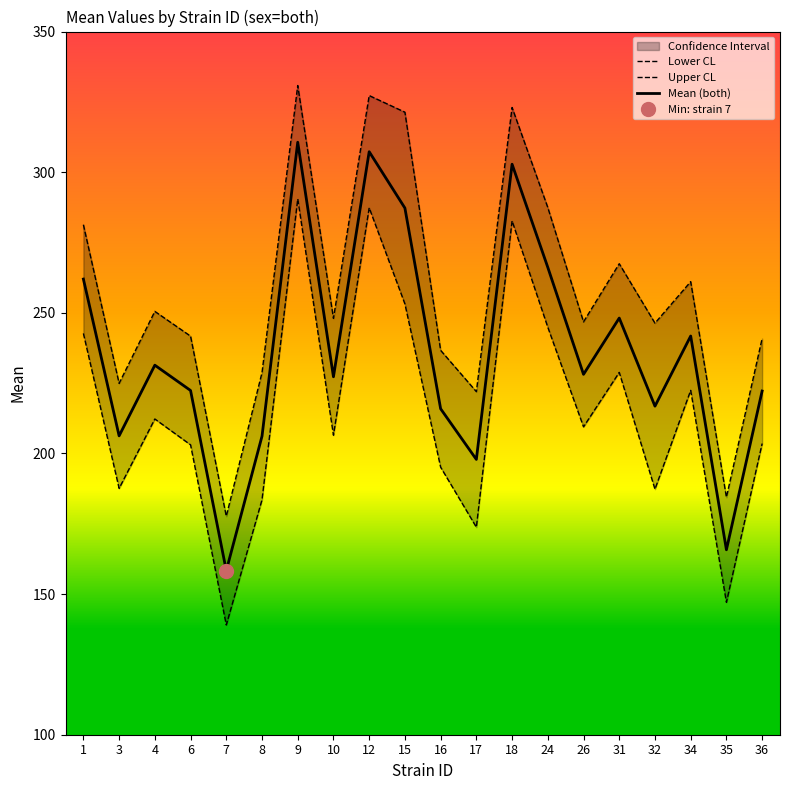

How many distinct data groups are displayed?

3